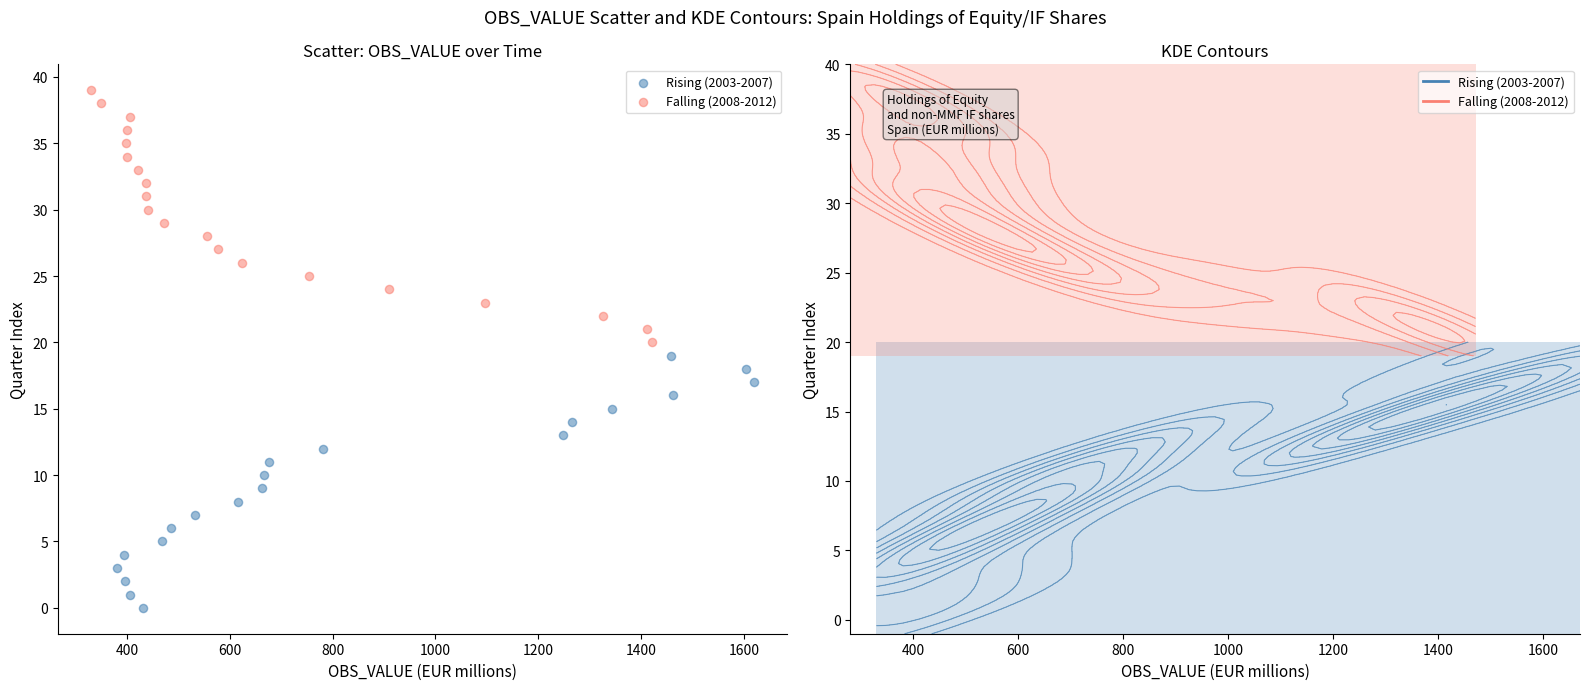

Which series reaches the maximum Y coordinate?

Falling (2008-2012)